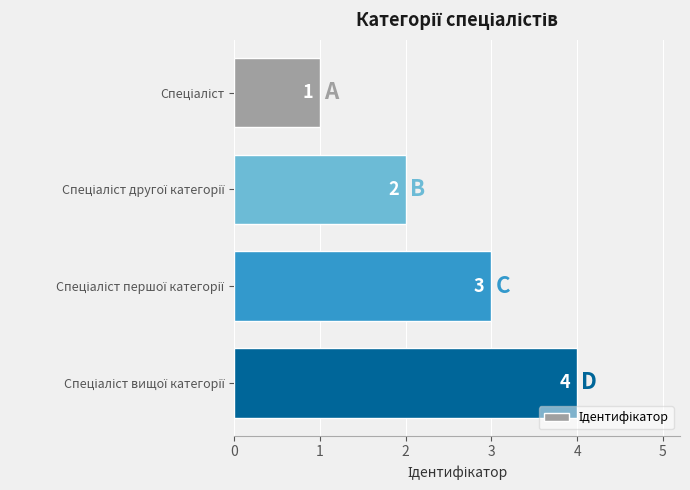

What is the value of the 4th bar from the top?

4